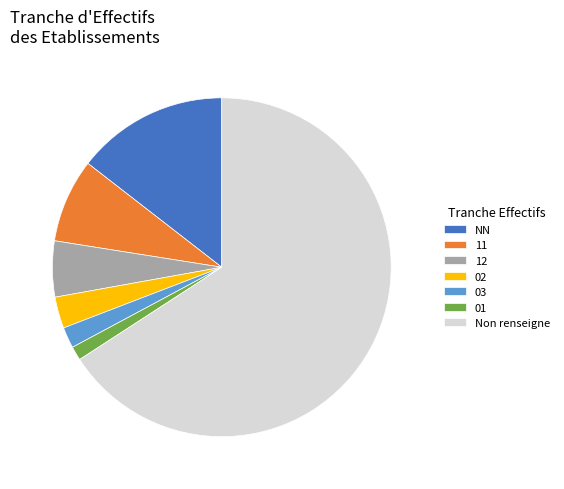

True or false: 01 accounts for 7% of the total.

False